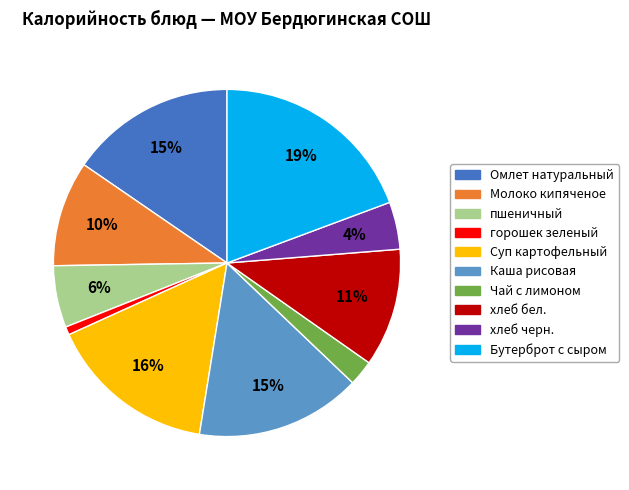

True or false: Каша рисовая accounts for 15% of the total.

True